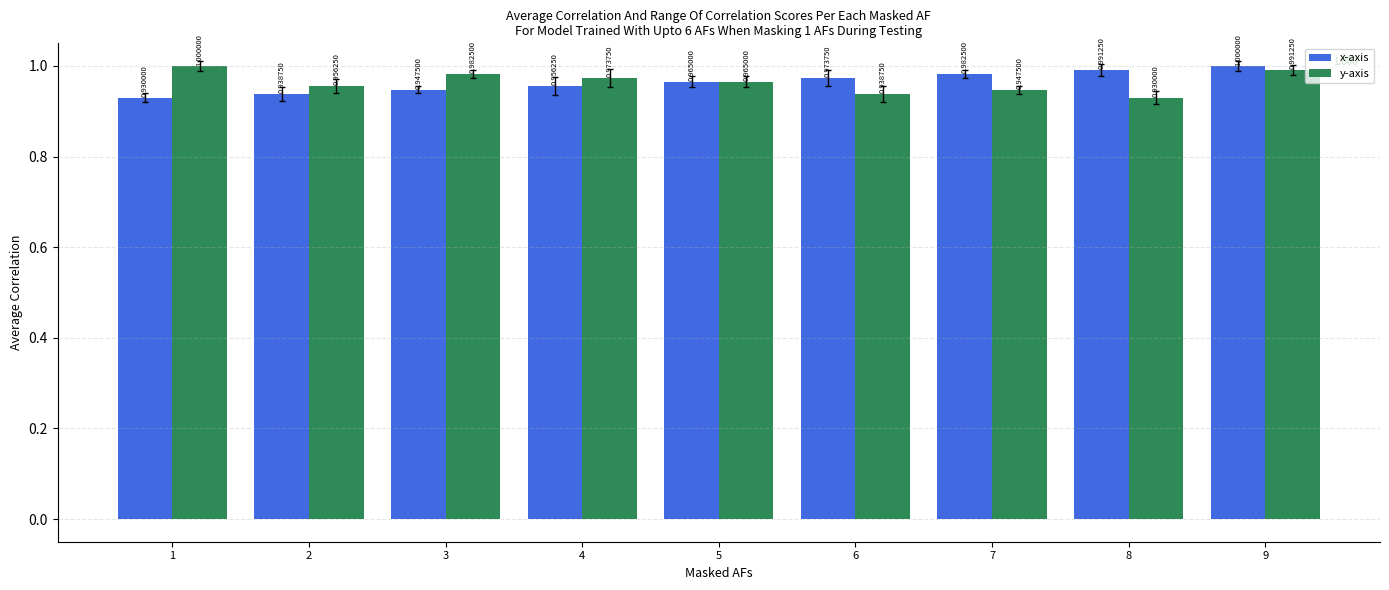

What is the highest value of the y-axis series?

1.0